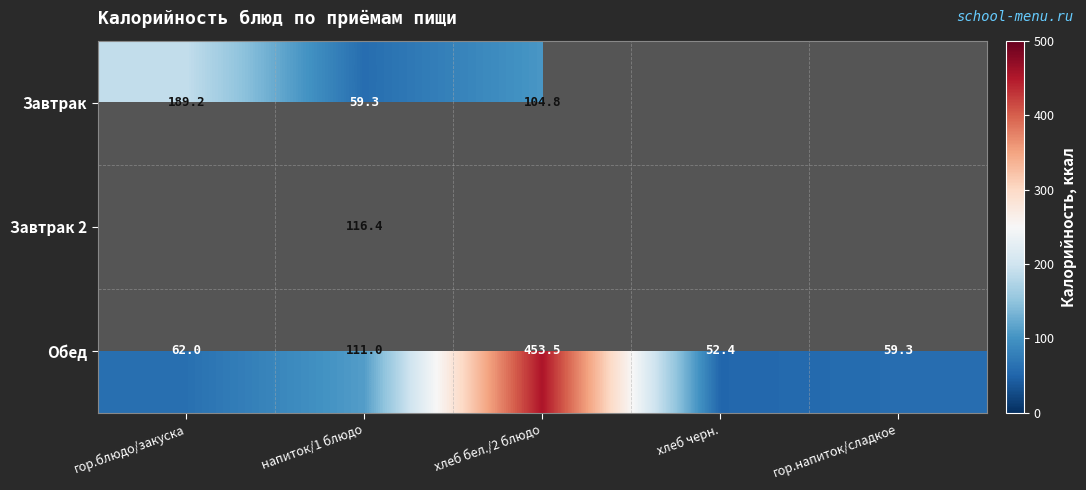

The value of Обед at хлеб черн. is 31.5. True or false?

False